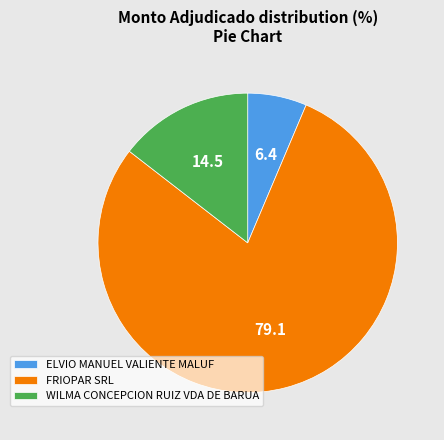

What is the majority slice?

FRIOPAR SRL